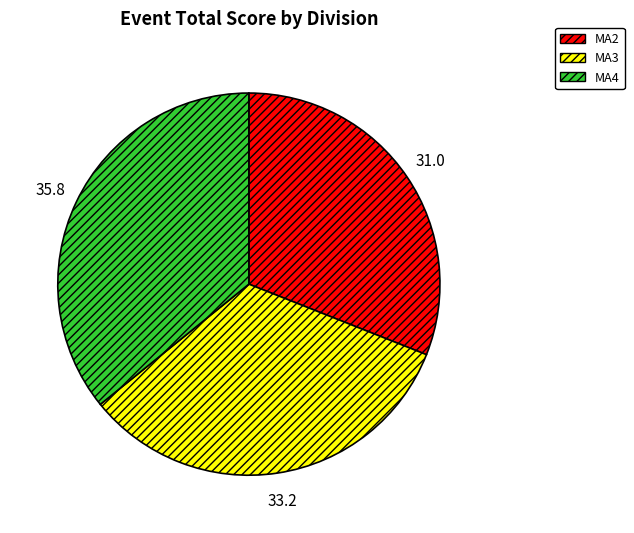

Approximately how many times larger is the value at MA3 compared to MA2?

1.1